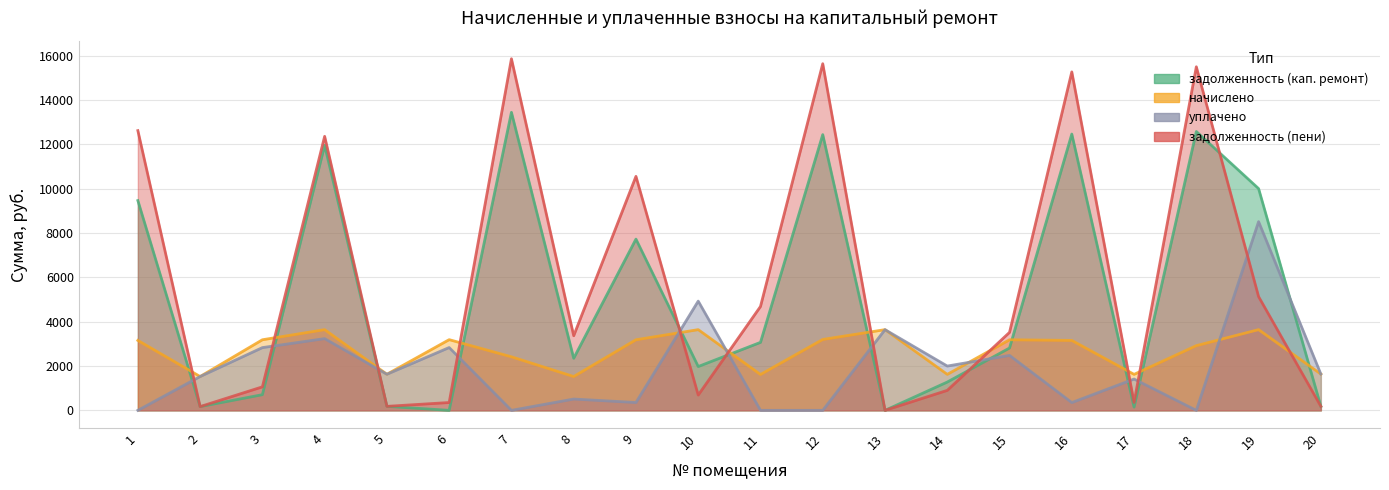

How many lines are shown in the chart?

4